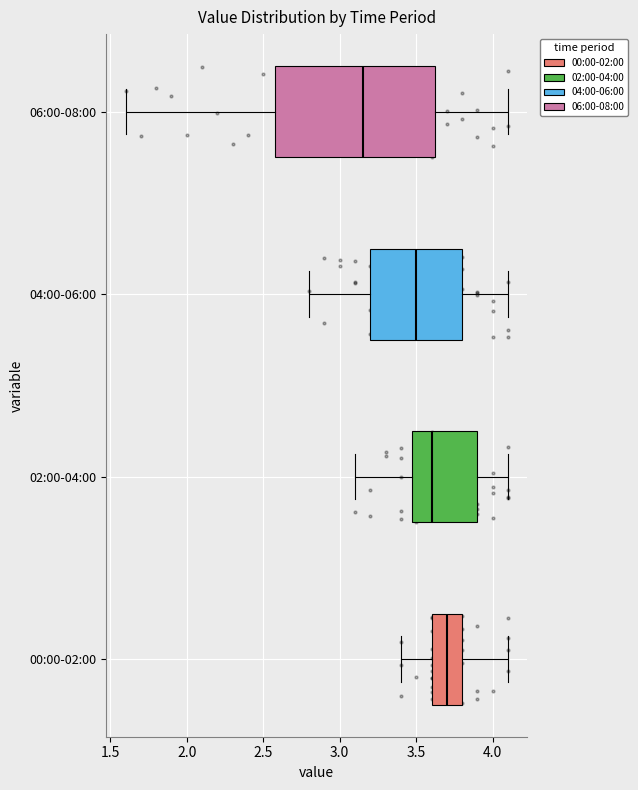

Reading bottom to top, transcribe this box plot: for each box, give where its median line is, the range the box spans, and where its two whiskers end, as read against the x-axis. The values are not printed on the chart, so give them approximately, as read against the axis.

00:00-02:00: median 3.70, box 3.60 to 3.80, whiskers 3.40 to 4.10
02:00-04:00: median 3.60, box 3.50 to 3.90, whiskers 3.10 to 4.10
04:00-06:00: median 3.50, box 3.20 to 3.80, whiskers 2.80 to 4.10
06:00-08:00: median 3.15, box 2.60 to 3.65, whiskers 1.60 to 4.10